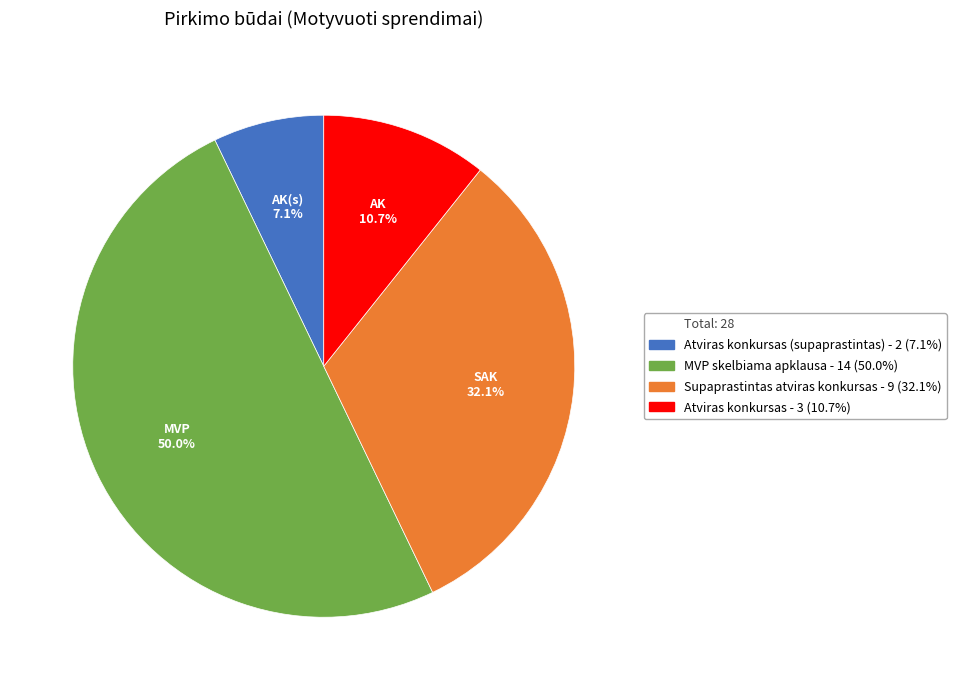

Count the number of slices in the pie.

4